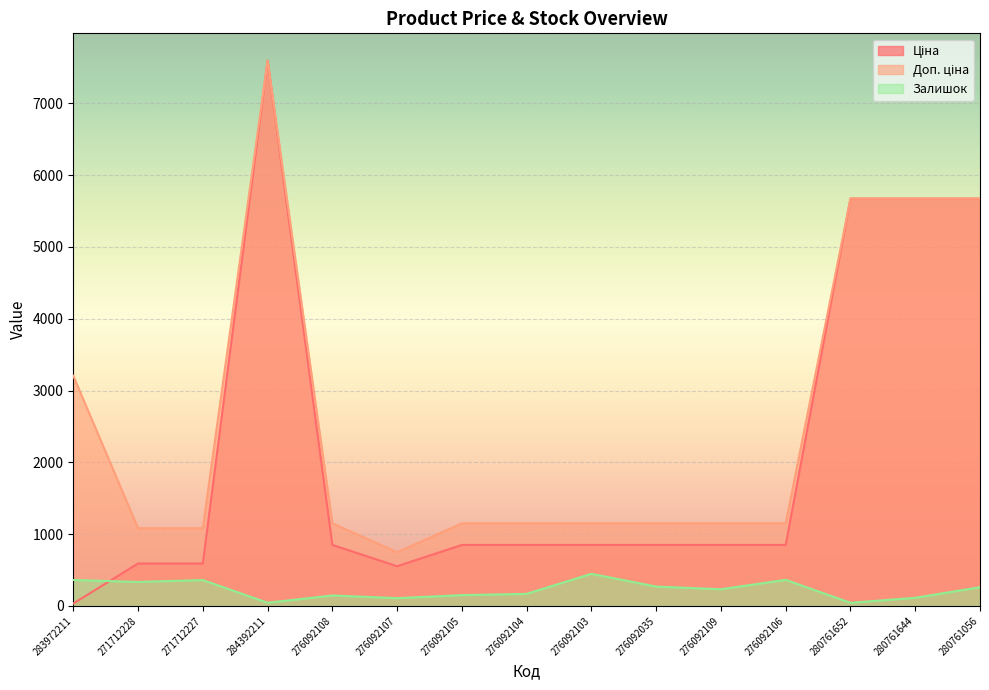

Is it true that Ціна equals 5673.8 at 280761056?

True